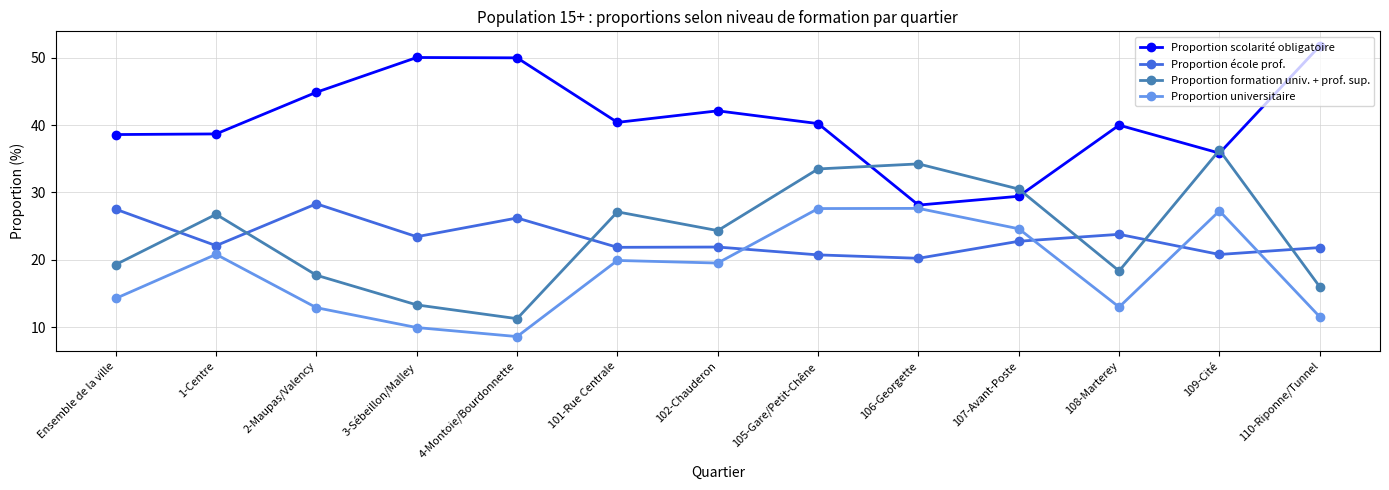

Where is the first local maximum for Proportion formation univ. + prof. sup.?

1-Centre